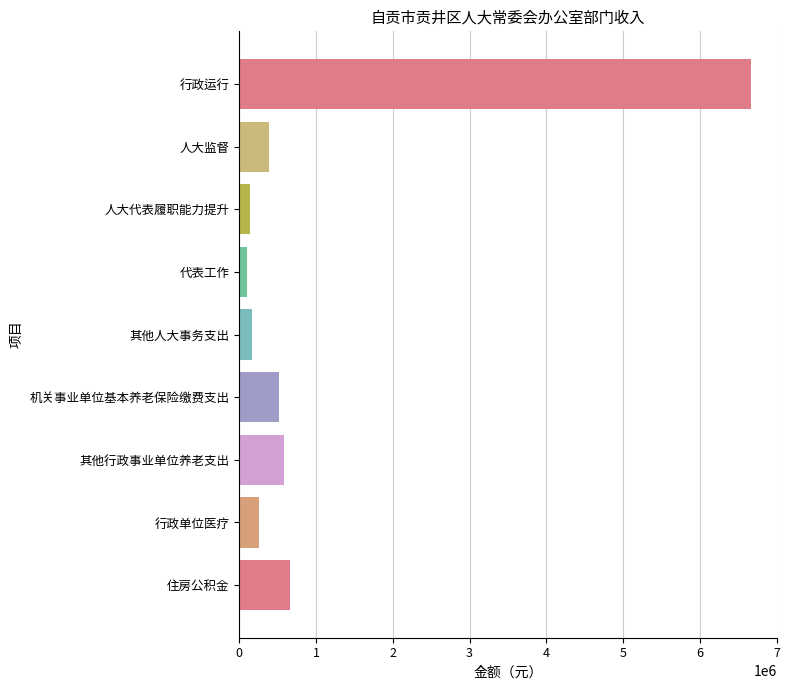

What is the maximum value shown in the chart?

6670645.7